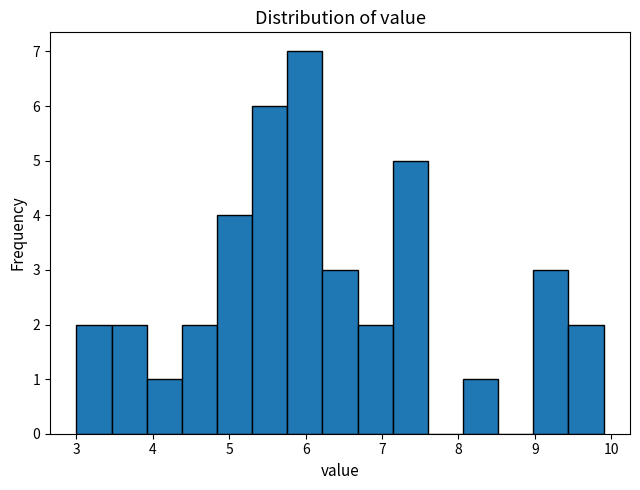

Reading left to right, list every bar in this chart as the range it spans on the x-axis followed by its height. Neither the bar edges nor the heights are printed on the chart, so give them approximately, as read against the axes.

3.00 to 3.46: 2
3.46 to 3.92: 2
3.92 to 4.38: 1
4.38 to 4.84: 2
4.84 to 5.30: 4
5.30 to 5.76: 6
5.76 to 6.22: 7
6.22 to 6.68: 3
6.68 to 7.14: 2
7.14 to 7.60: 5
7.60 to 8.06: 0
8.06 to 8.52: 1
8.52 to 8.98: 0
8.98 to 9.44: 3
9.44 to 9.90: 2